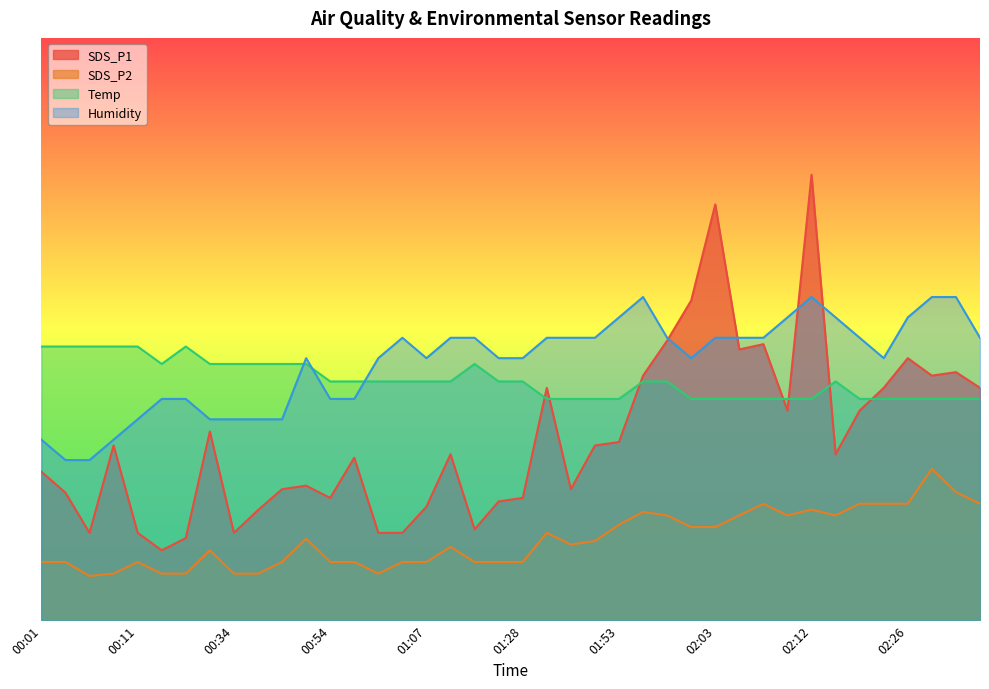

The Temp series shows 5.4 at 01:30. True or false?

False